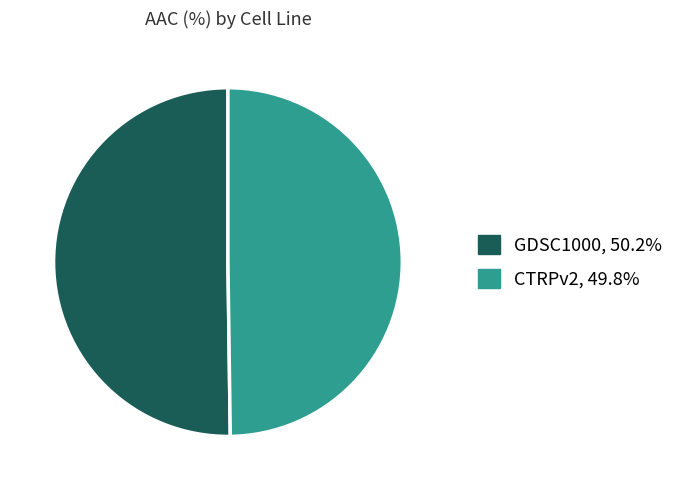

Is it true that GDSC1000 is 42% of the pie?

False